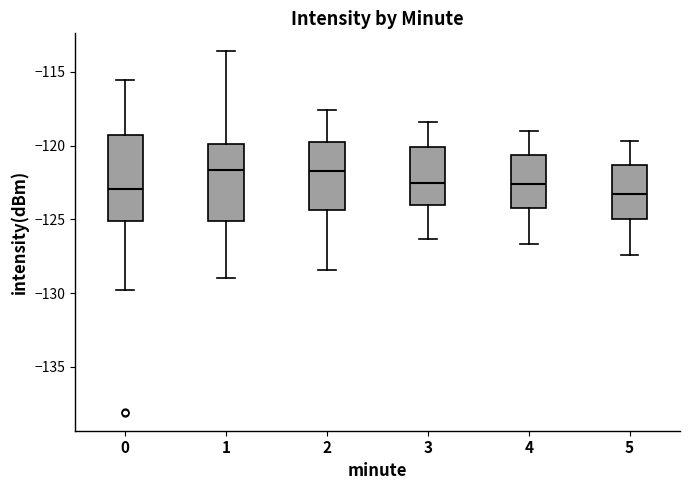

Where is the upper edge of the box at x = 5 on the y-axis? The values are not printed on the chart, so give them approximately, as read against the axis.

-121.5